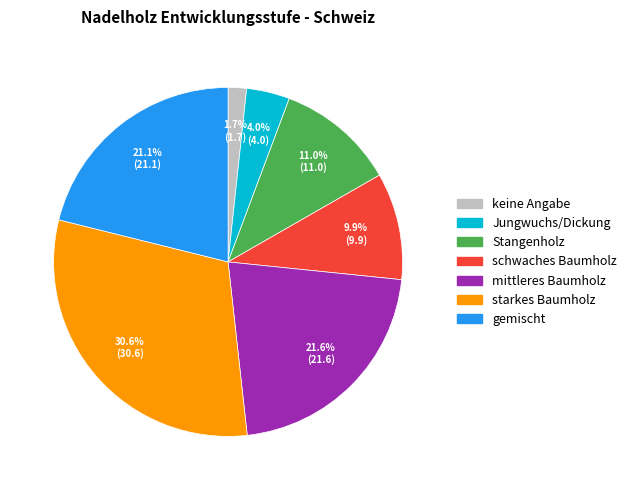

To the nearest percent, what percentage of the pie is gemischt?

21%